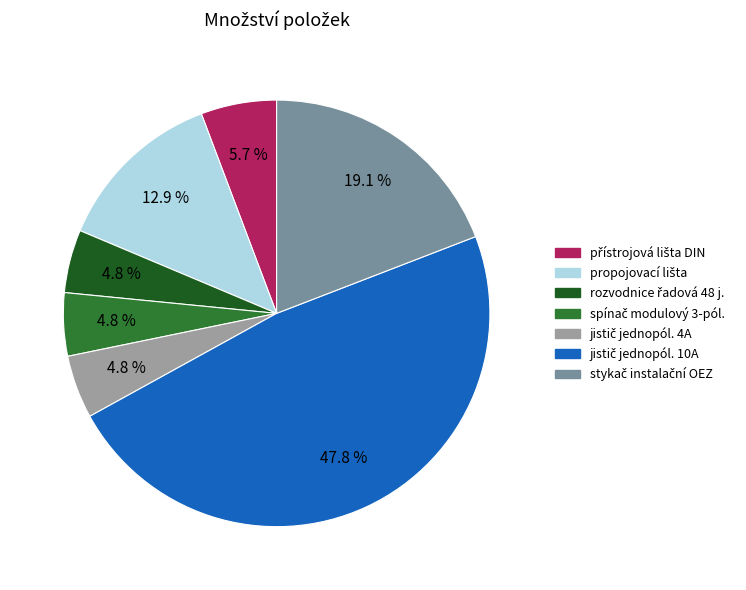

Is there a majority slice in this chart?

No